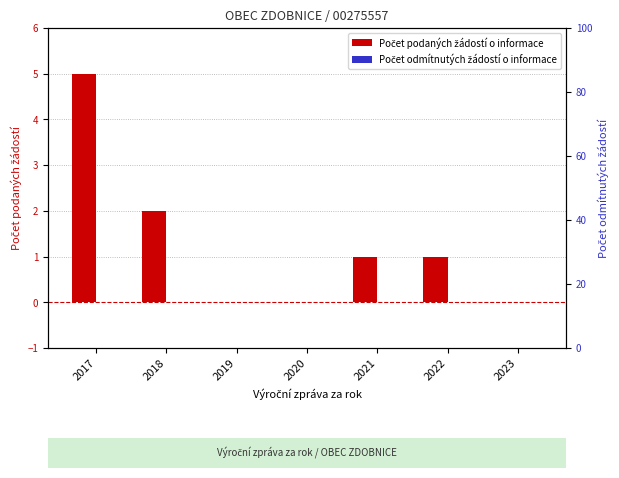

Which series has the largest total across all categories?

Počet podaných žádostí o informace